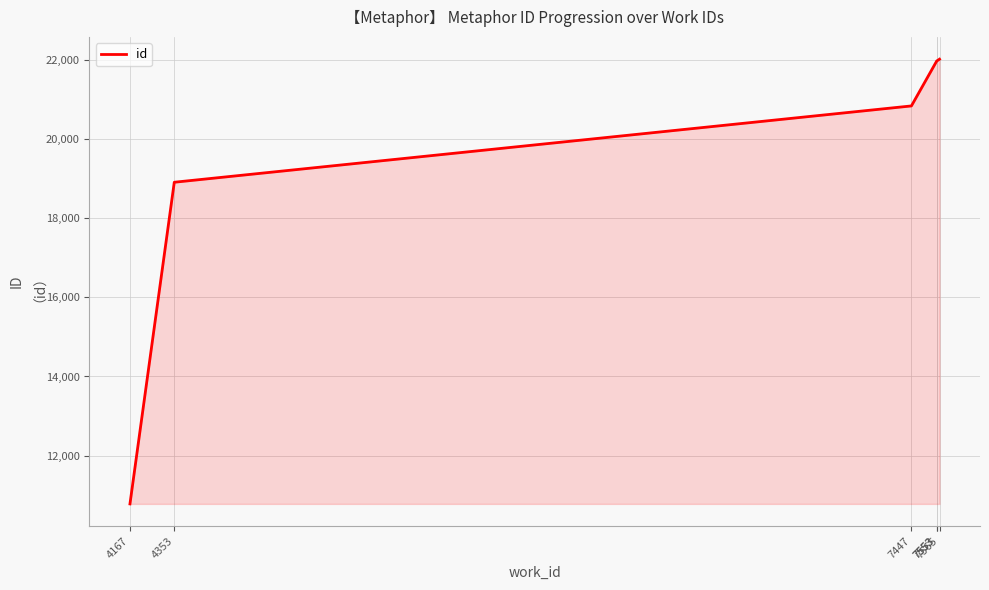

True or false: the data has more than 2 interior local peaks.

False